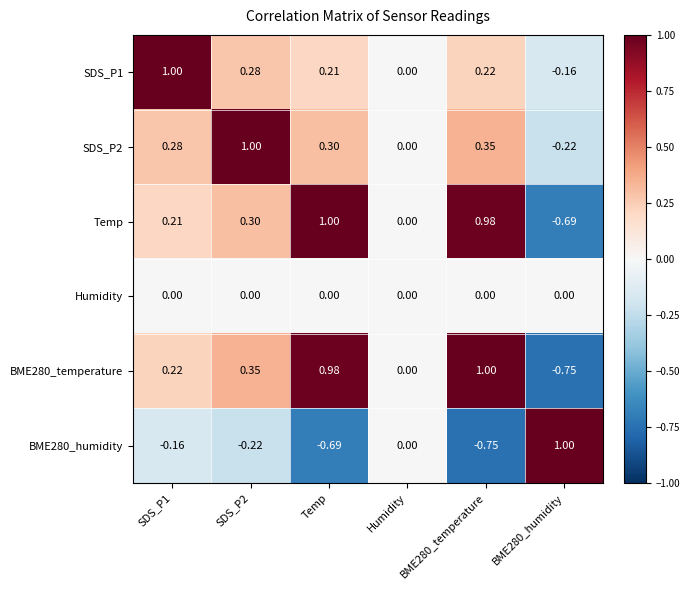

Is the value of SDS_P1 at SDS_P2 greater than the value of Humidity at BME280_humidity?

Yes